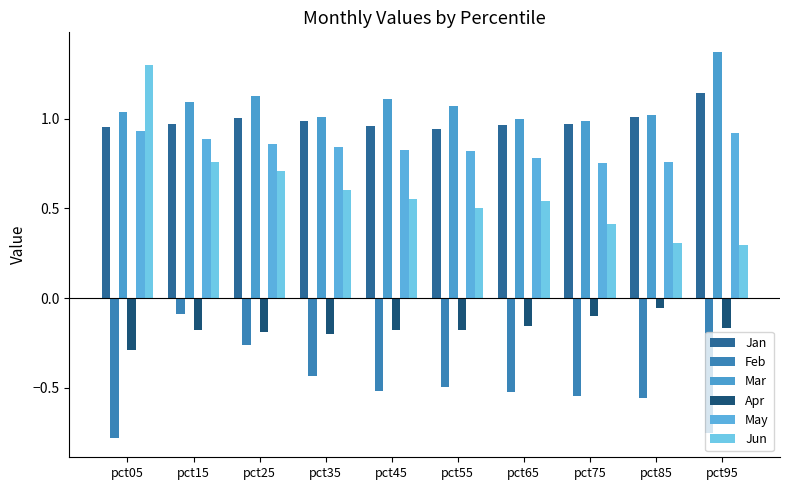

Are the bars grouped side by side (vs. stacked)?

Yes